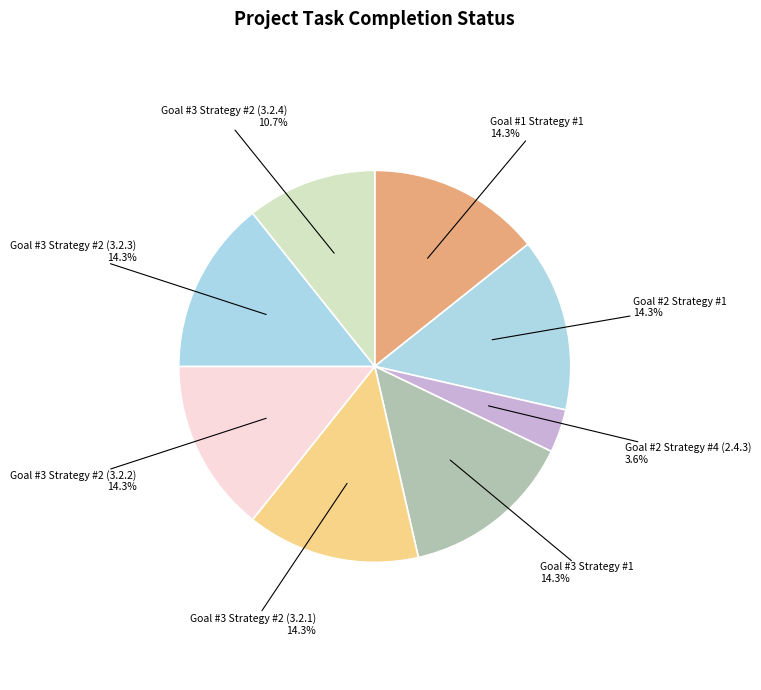

To the nearest percent, what is the average slice percentage?

12%